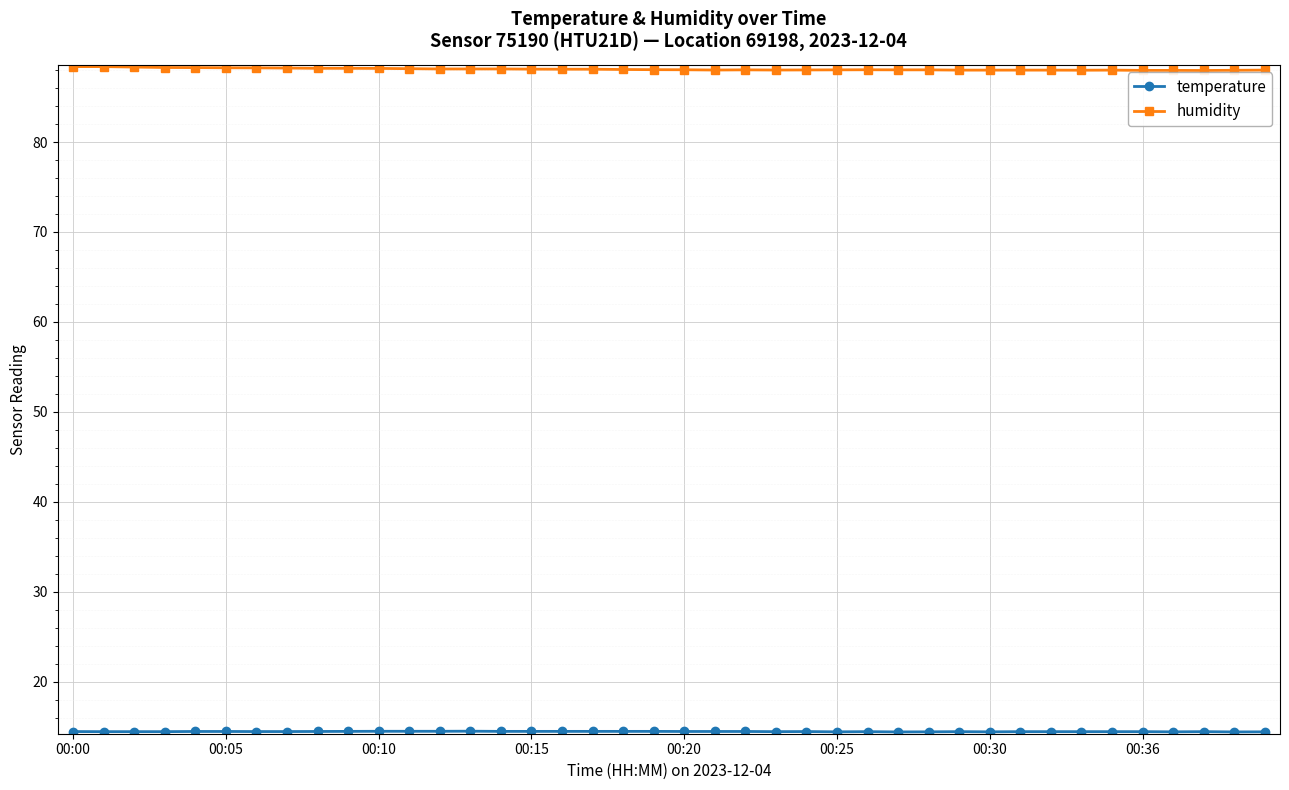

Count the number of categories in the chart.

40